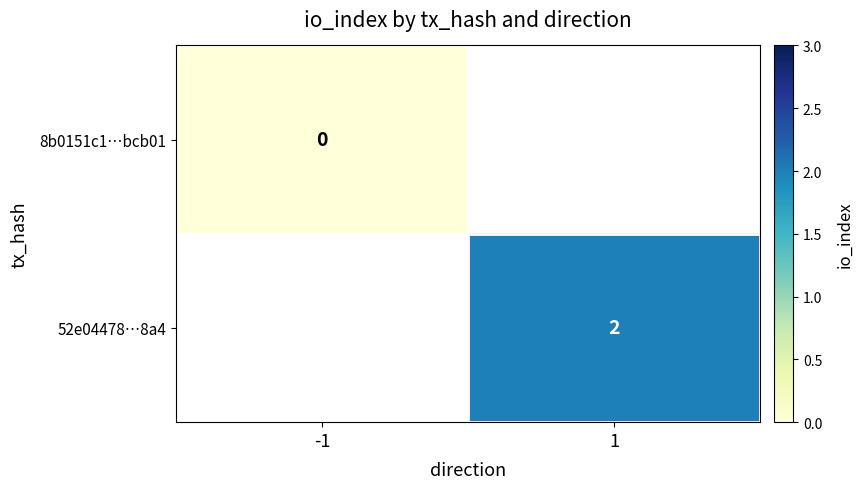

The 52e04478…8a4 series shows 1 at 1. True or false?

False